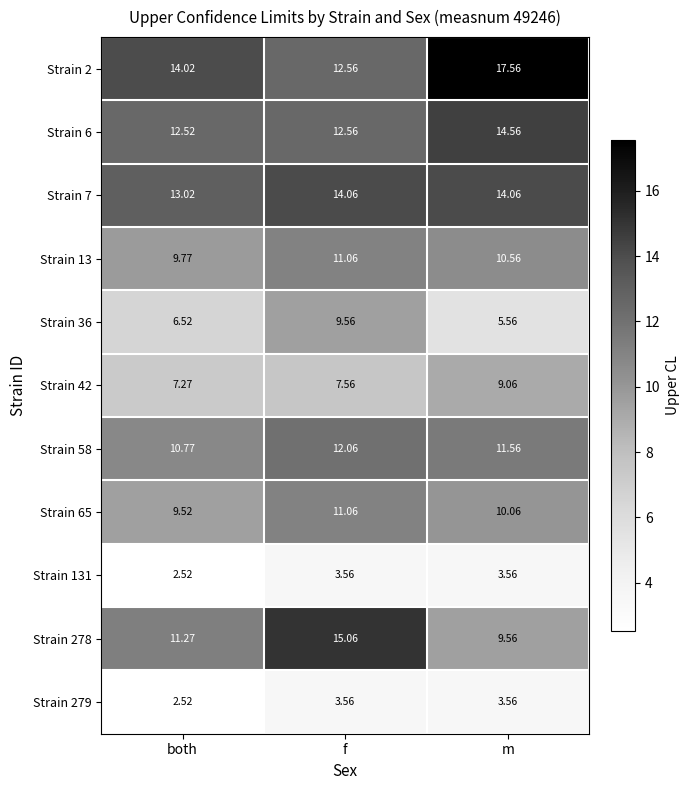

At which category is the sum across all series the highest?

f